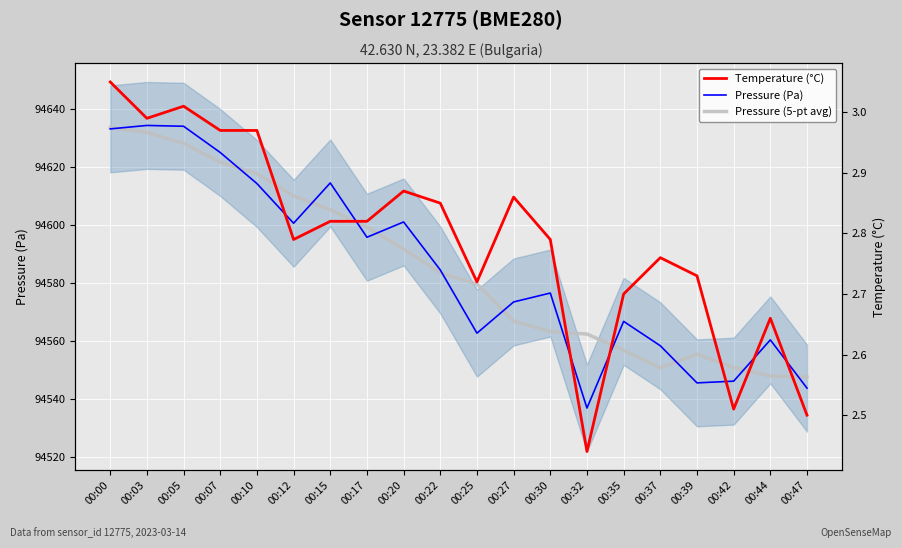

What value does the Temperature (°C) series have at 00:42?

2.5